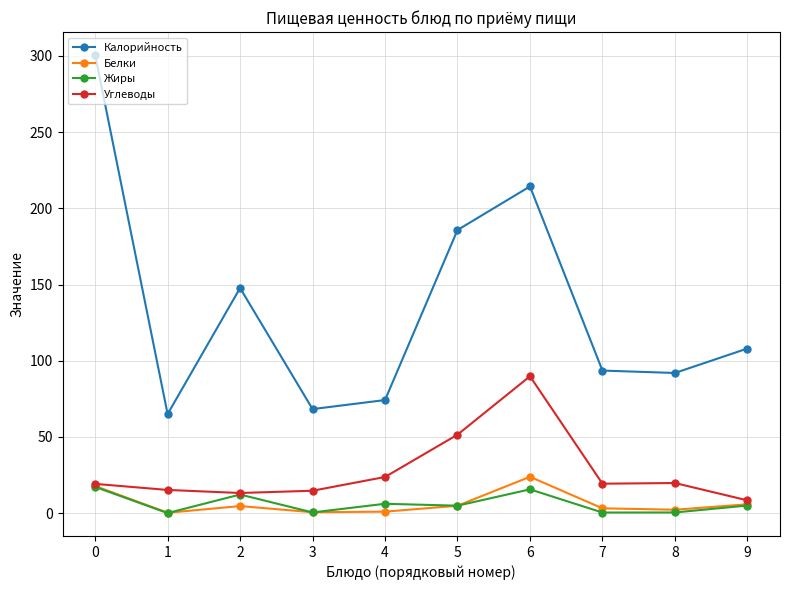

Which series has the largest total across all categories?

Калорийность